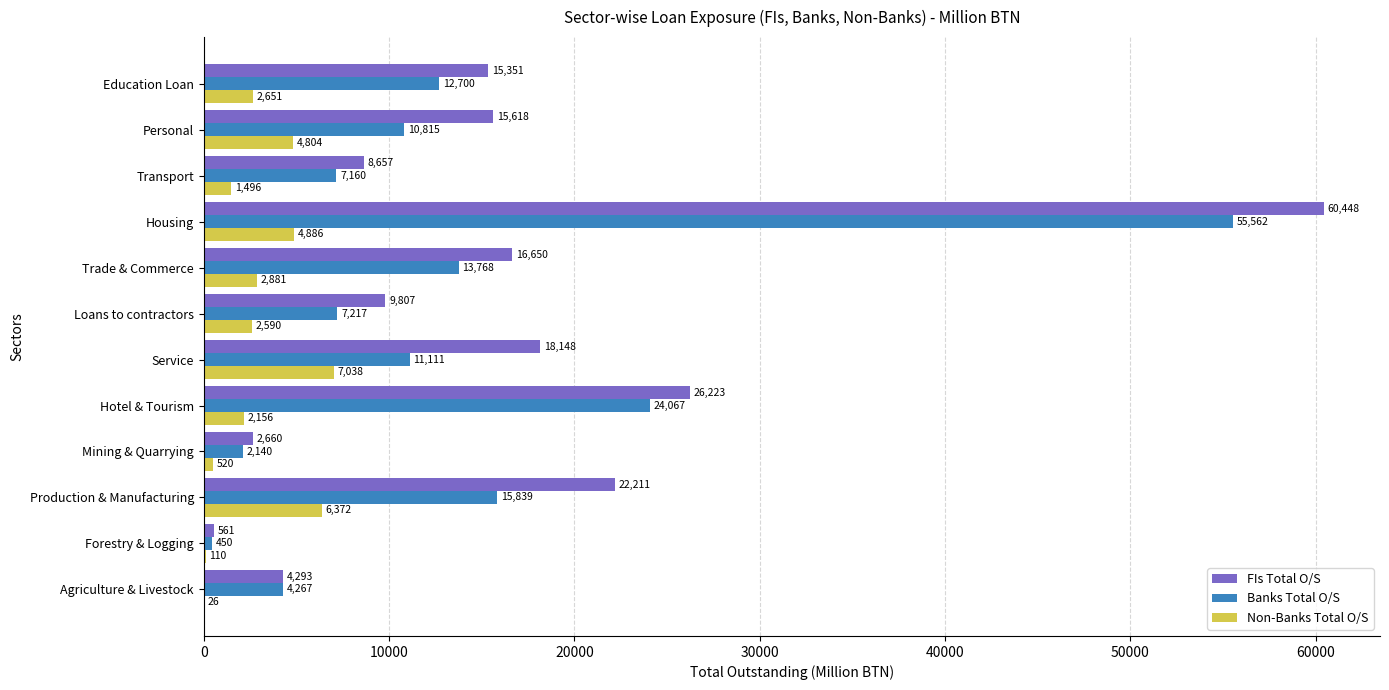

Which series changed the most between Loans to contractors and Transport?

FIs Total O/S